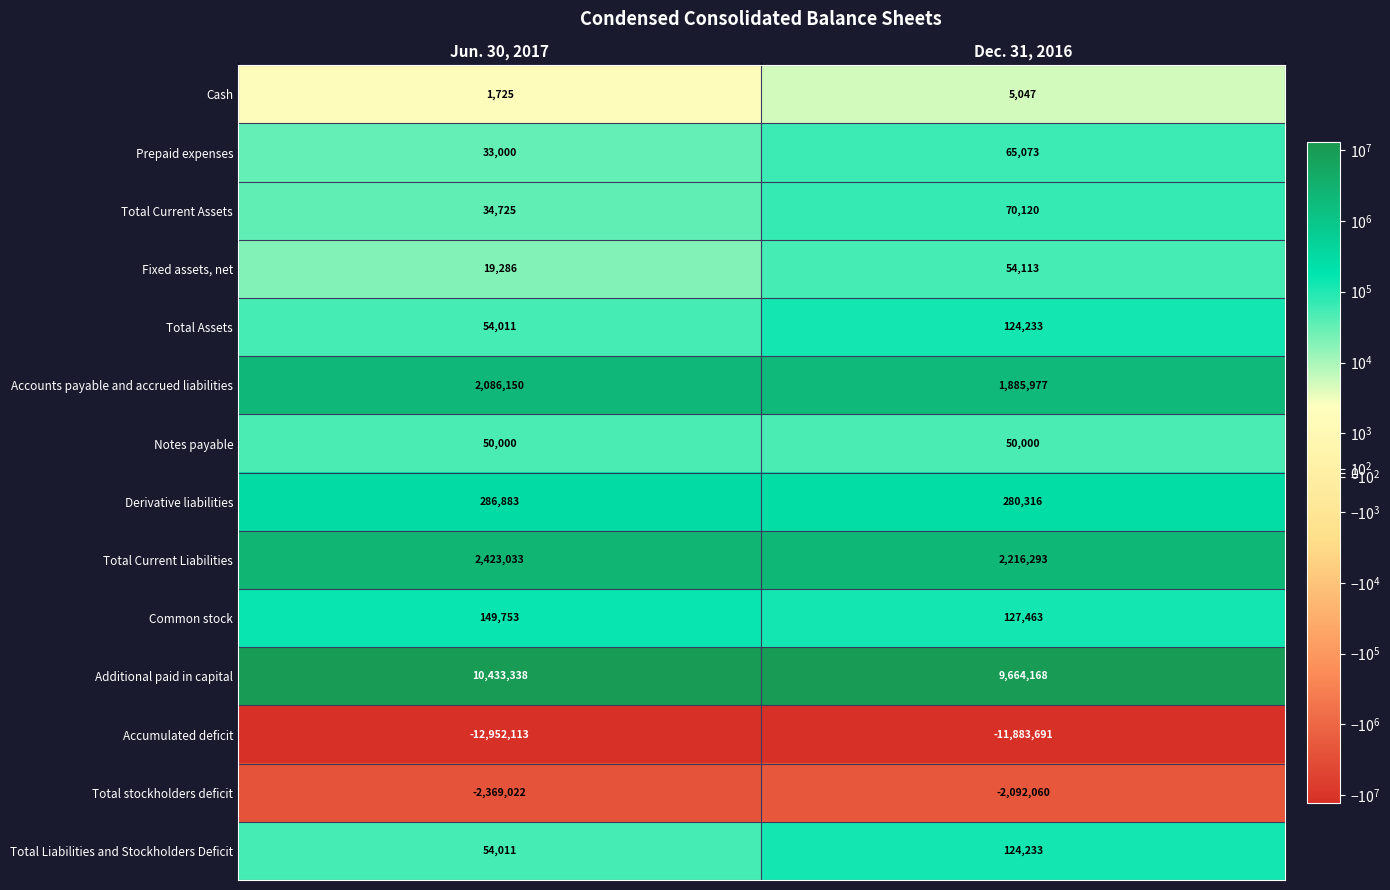

The Total Assets series shows 195047 at Dec. 31, 2016. True or false?

False